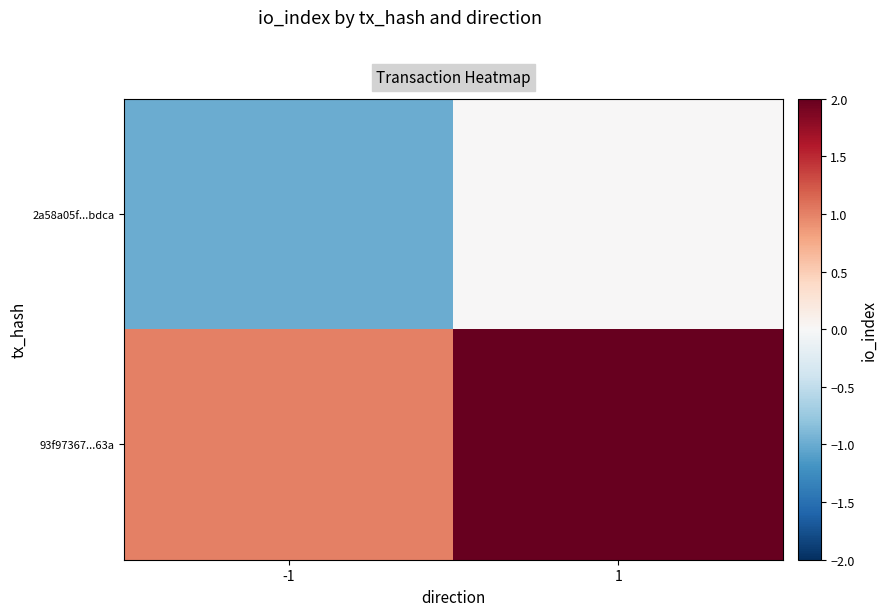

Which series has the widest spread of values?

2a58a05f...bdca